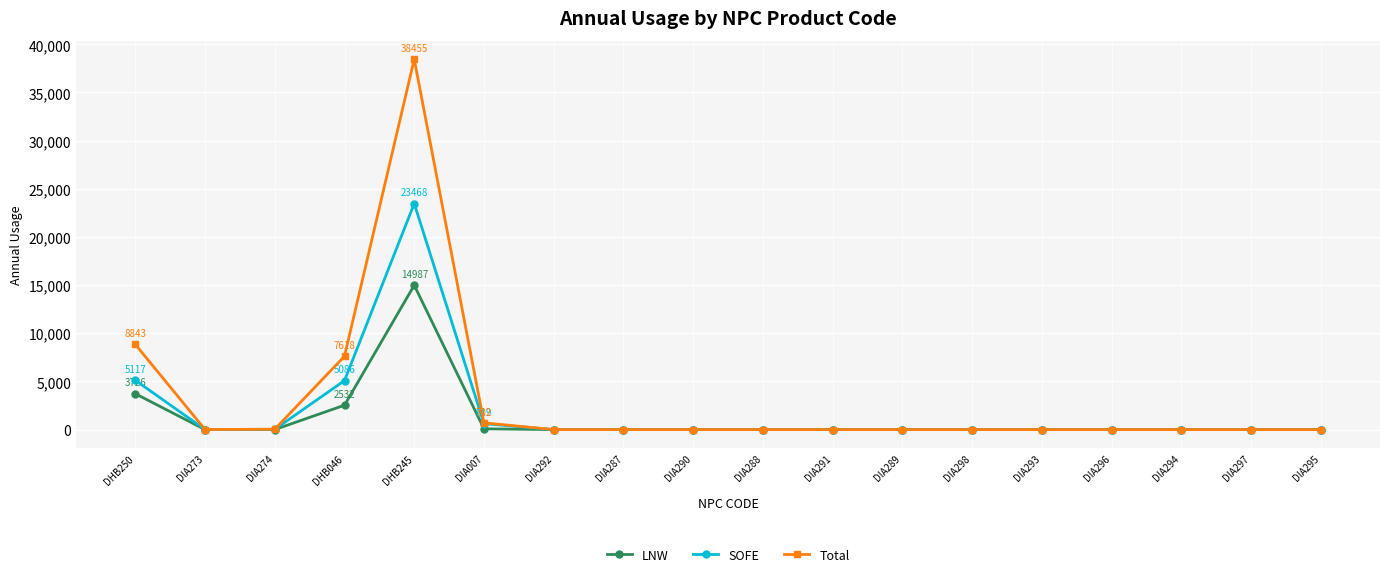

Which series has the largest range (max minus min)?

Total